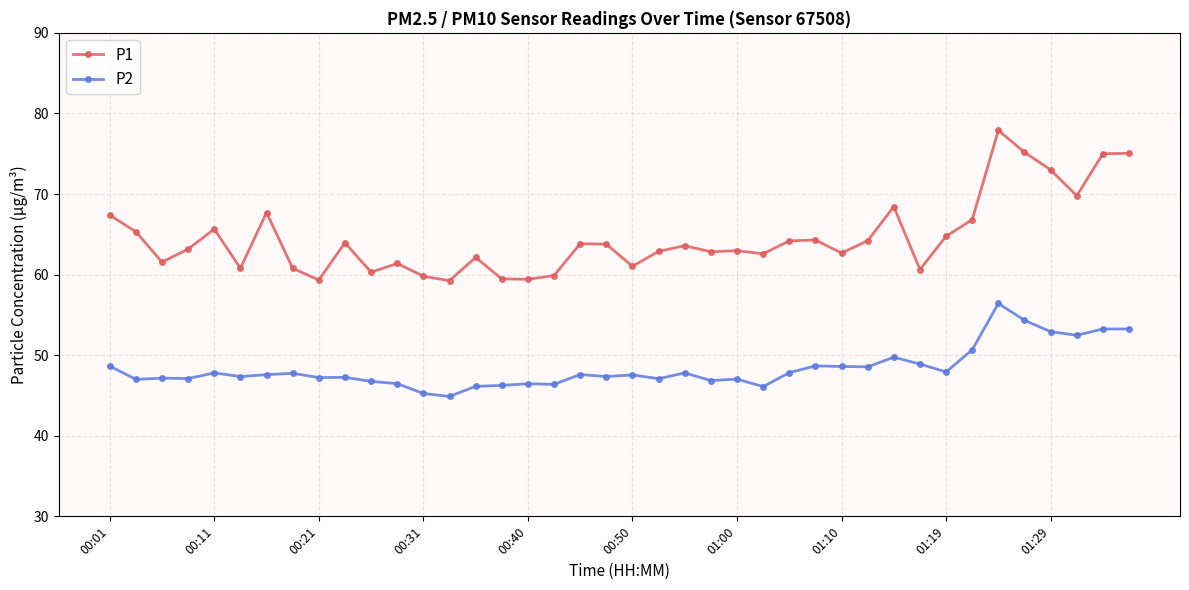

What is the average value of the P1 series?

64.6